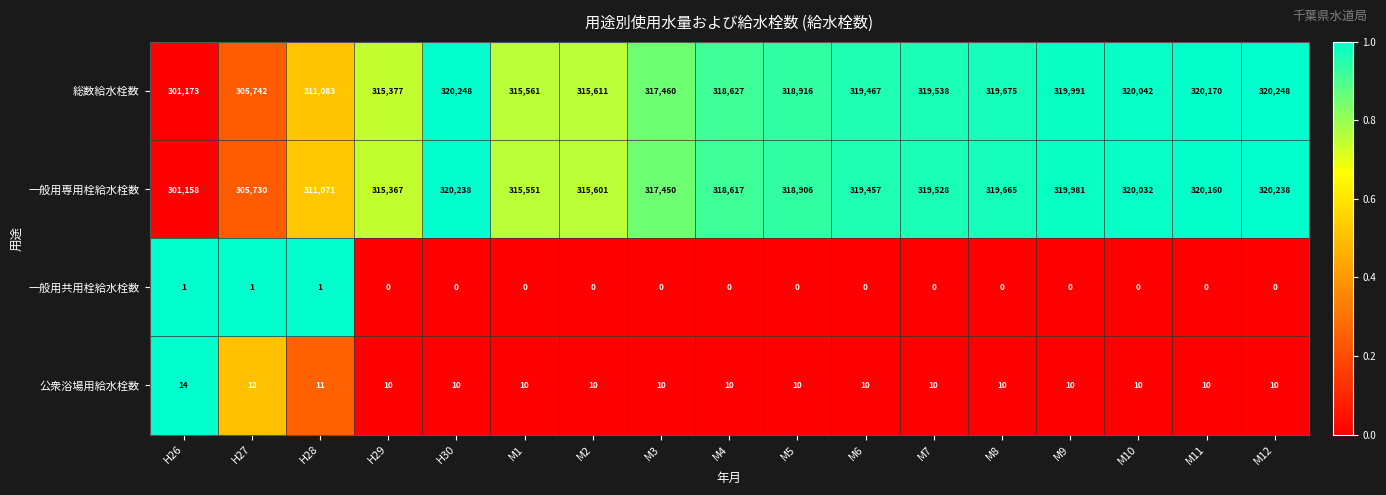

What is the spread (max minus min) of values at M6?

319467